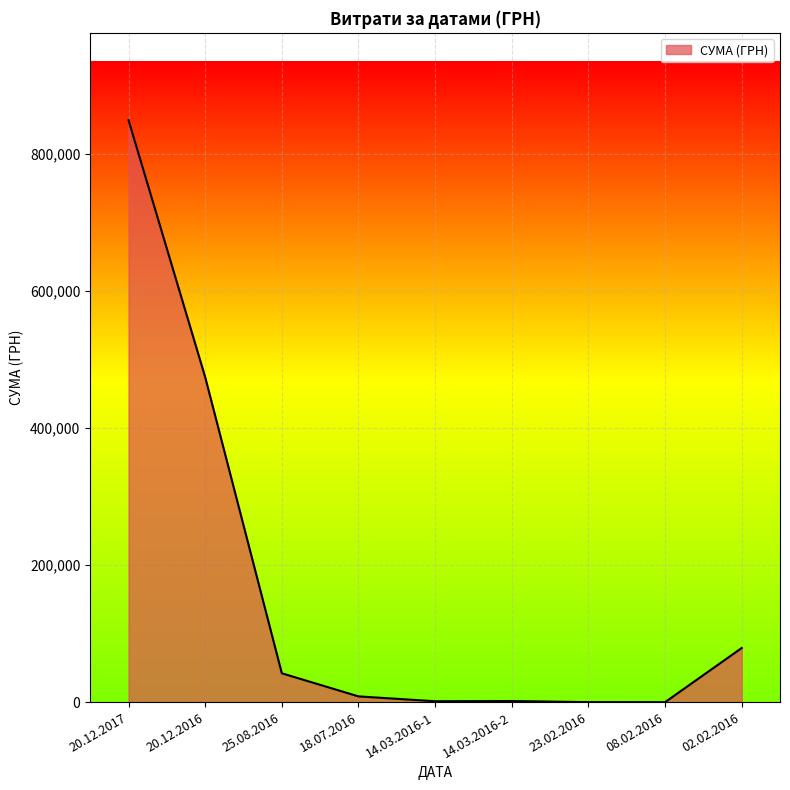

What is the minimum value shown in the chart?

316.6